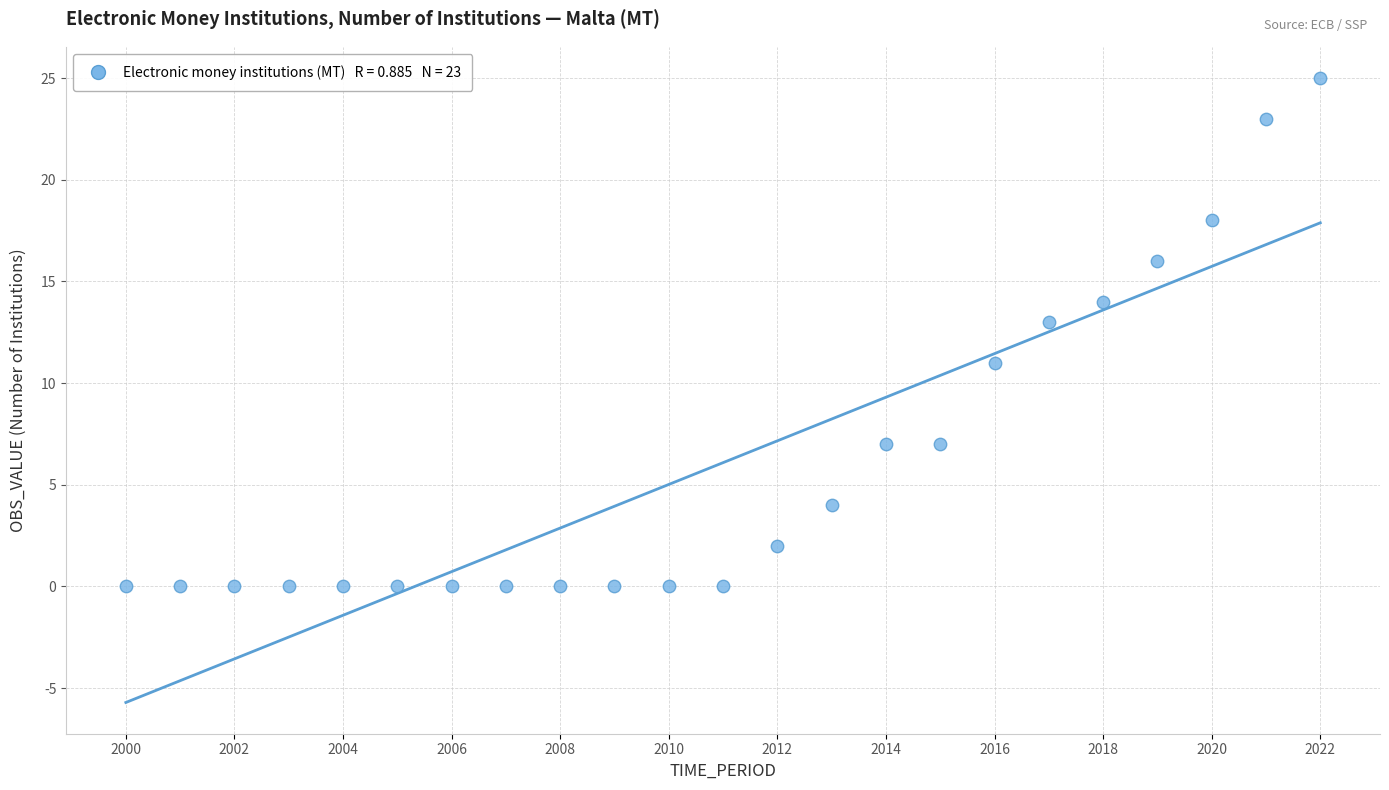

What is the range of Y values (max minus min)?

25